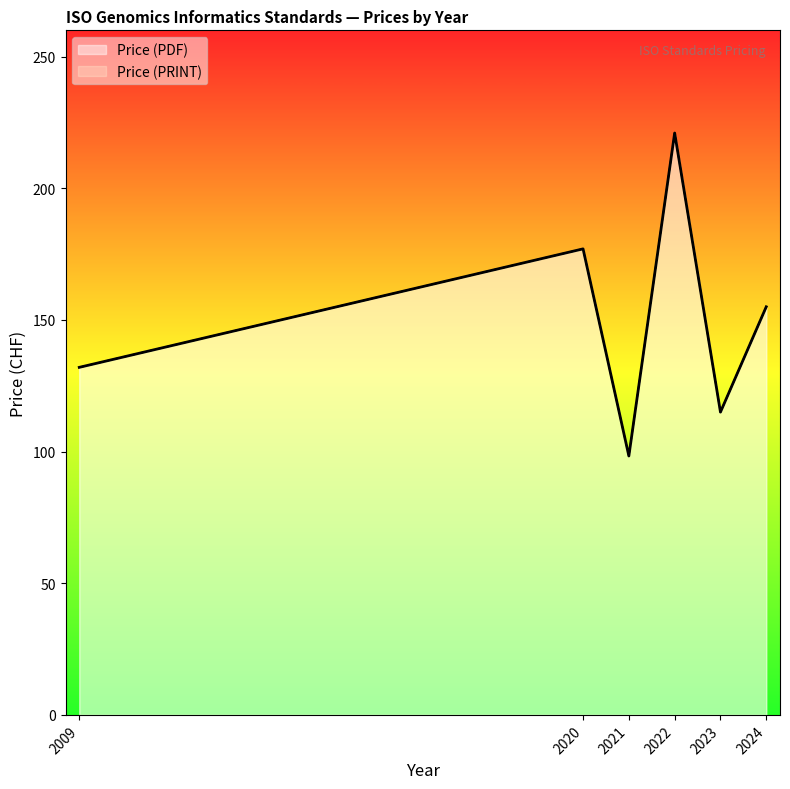

The value of Price (PDF) at 2021 is 191. True or false?

False